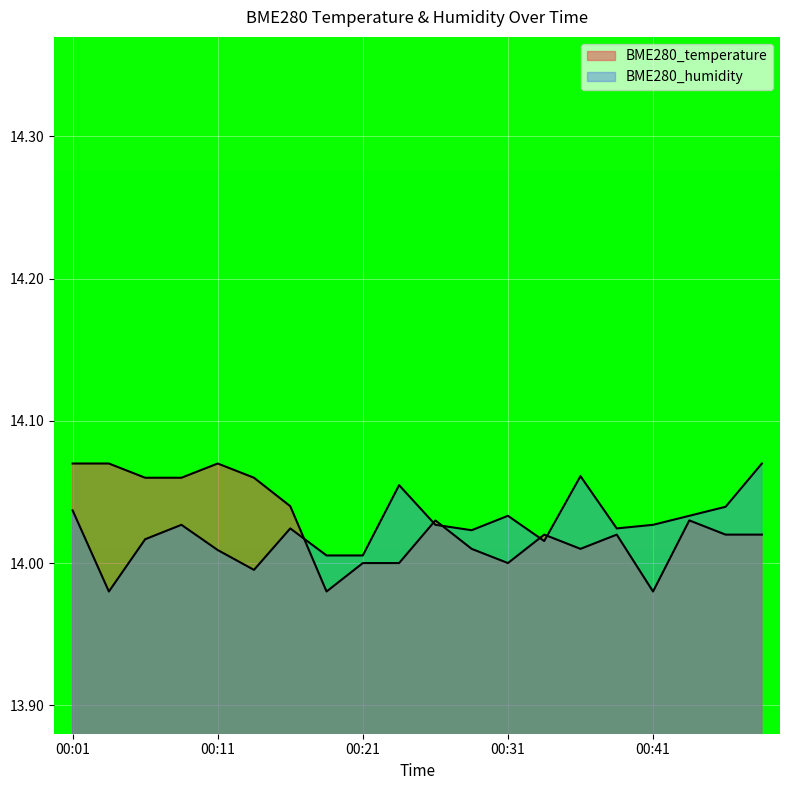

How many values in the BME280_temperature series exceed 14?

15